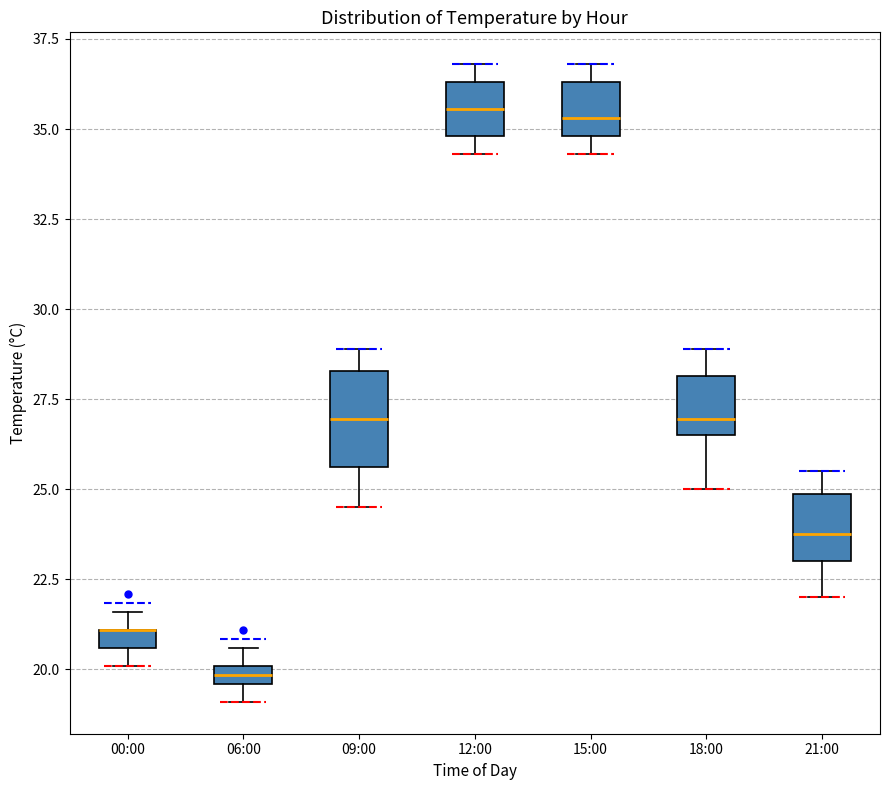

Comparing the boxes themselves (not the whiskers), which one is the tallest?

09:00